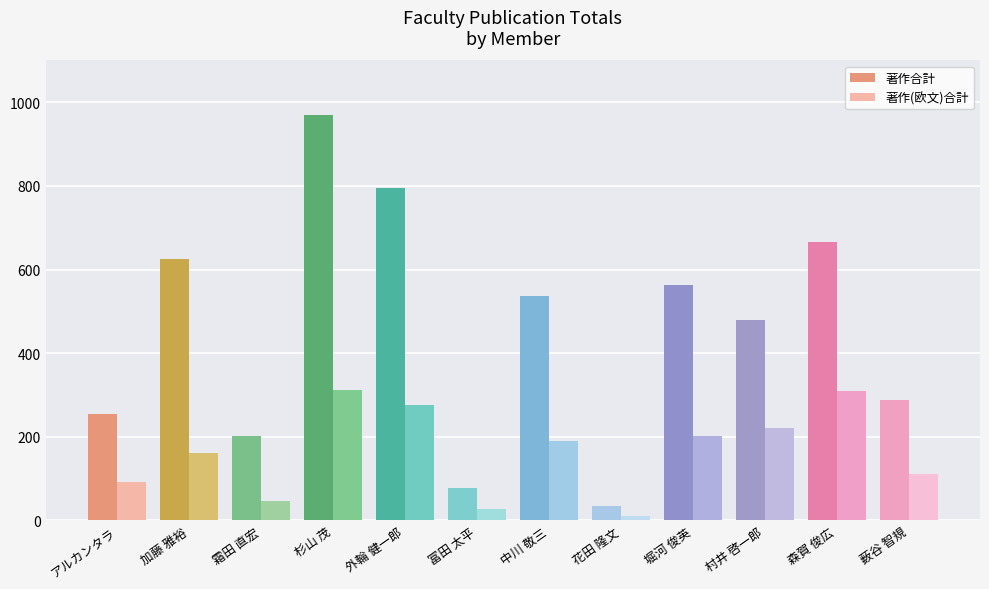

What is the value of the 著作合計 bar at the 11th from the left?

667